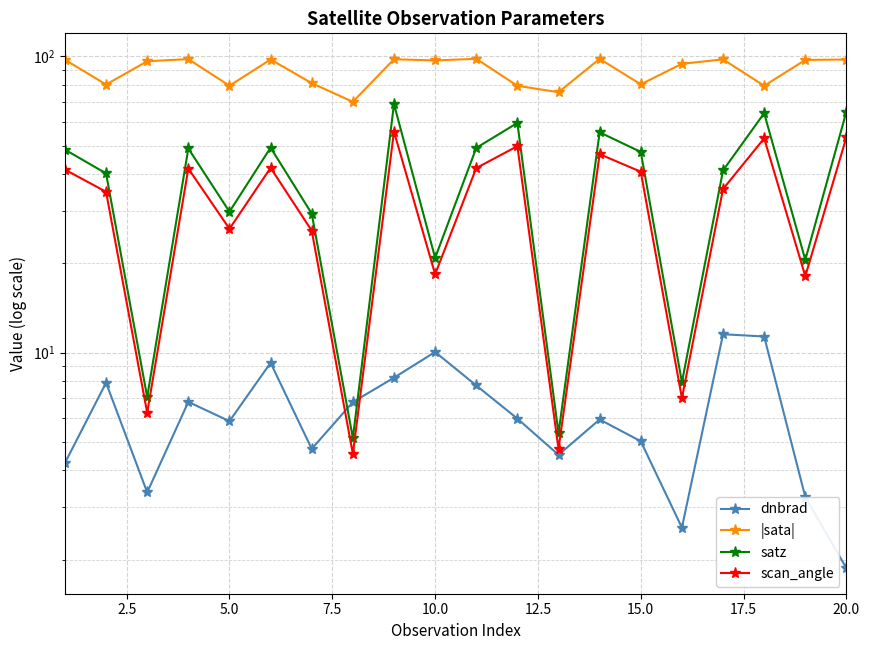

Rank the series at 15.0 from lowest to highest value.

dnbrad, scan_angle, satz, |sata|